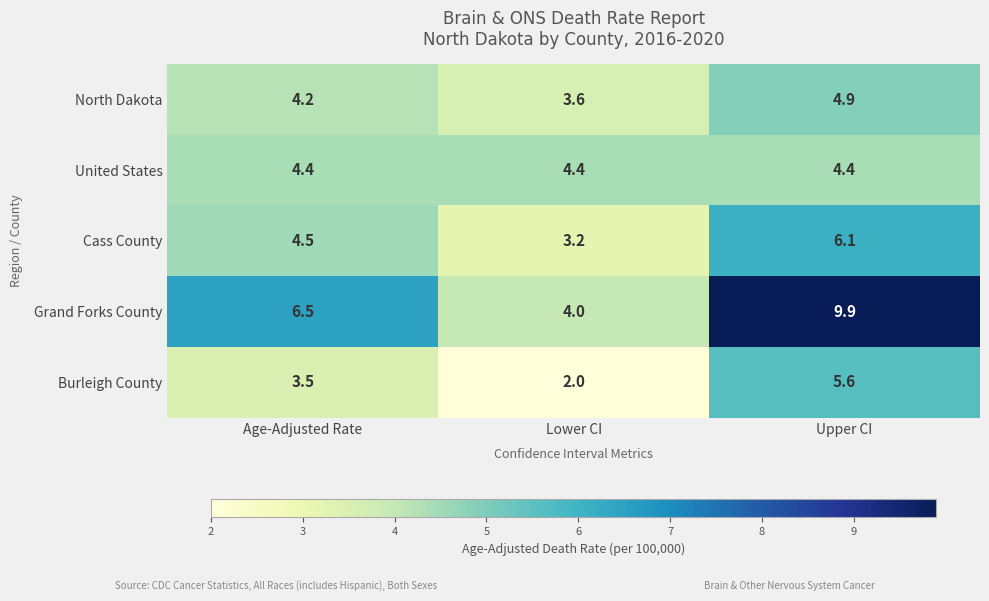

At which category is the sum across all series the highest?

Upper CI